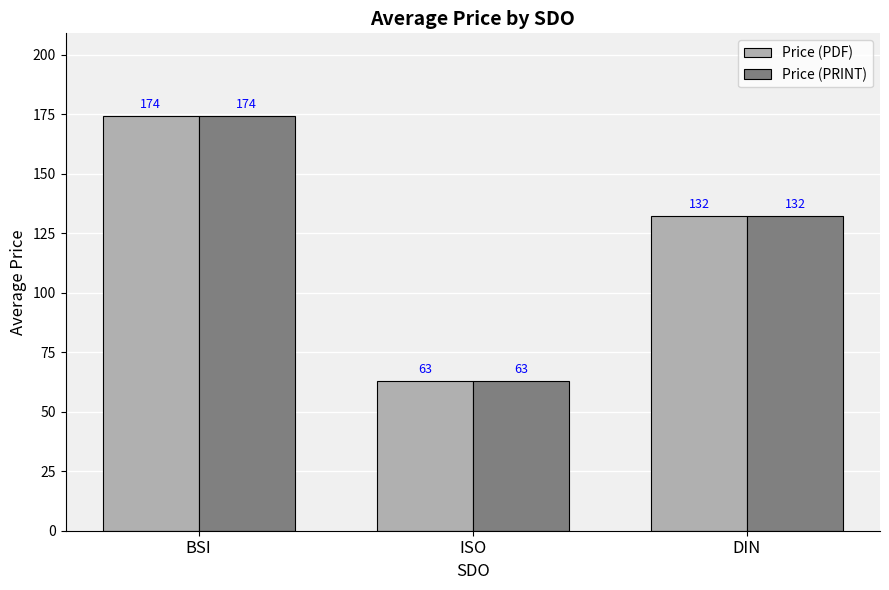

Rank the categories by Price (PDF) value from lowest to highest.

ISO, DIN, BSI